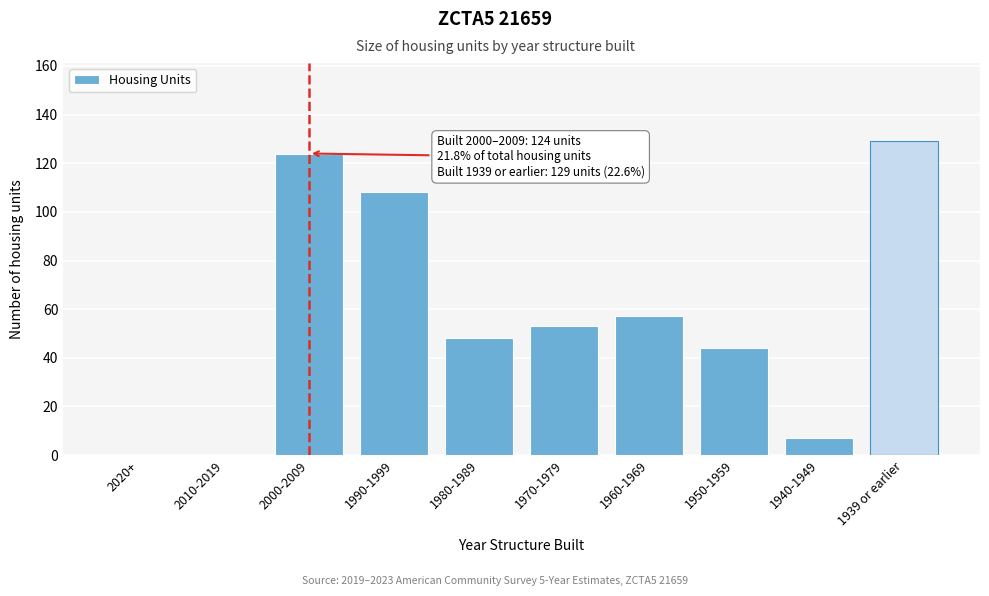

Reading right to left, list all the values displayed in this chart.

1939 or earlier=129	1940-1949=7	1950-1959=44	1960-1969=57	1970-1979=53	1980-1989=48	1990-1999=108	2000-2009=124	2010-2019=0	2020+=0